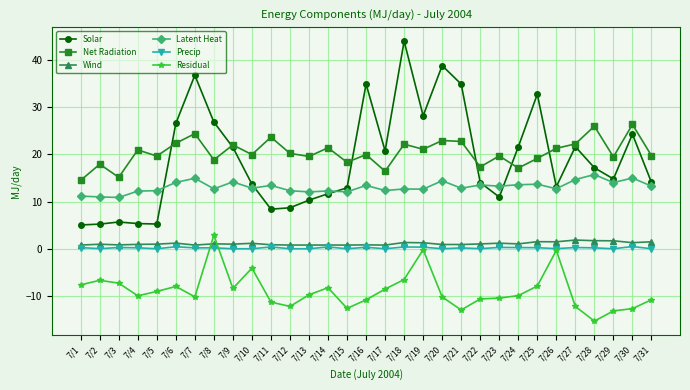

Which series changed the most between 7/13 and 7/27?

Solar